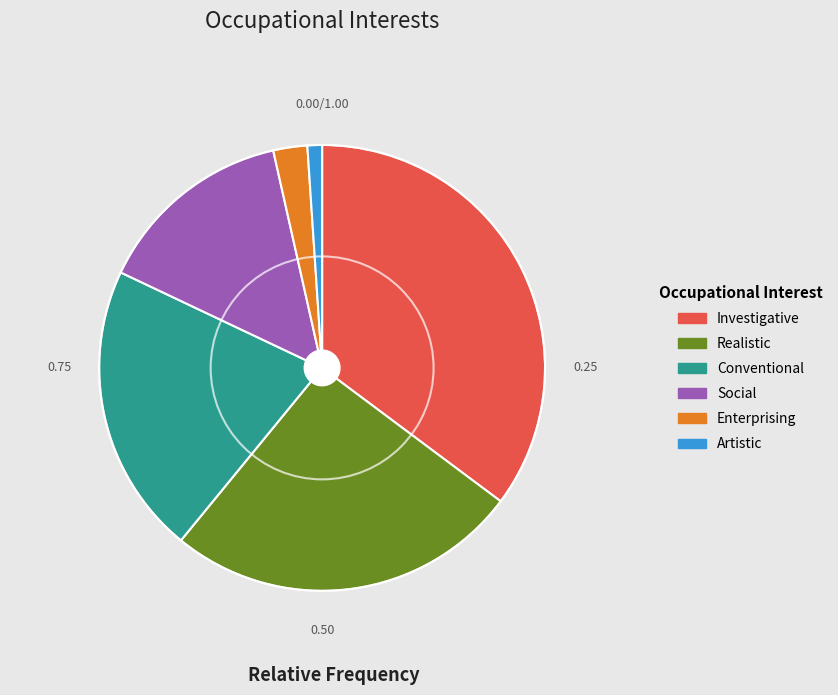

How many slices are in this pie chart?

6